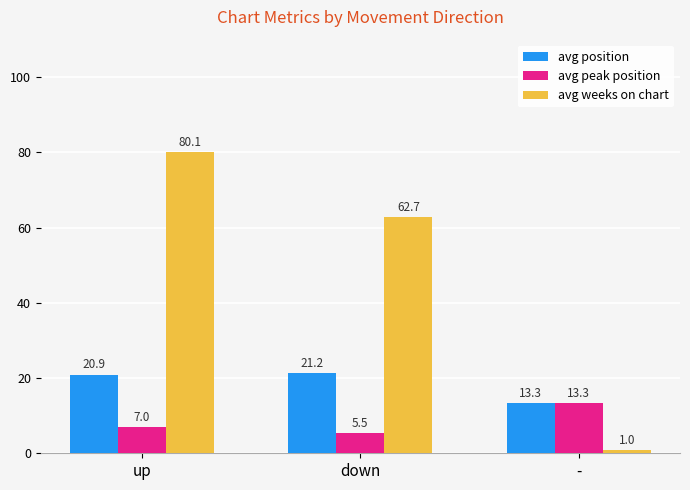

How many groups of bars are there?

3